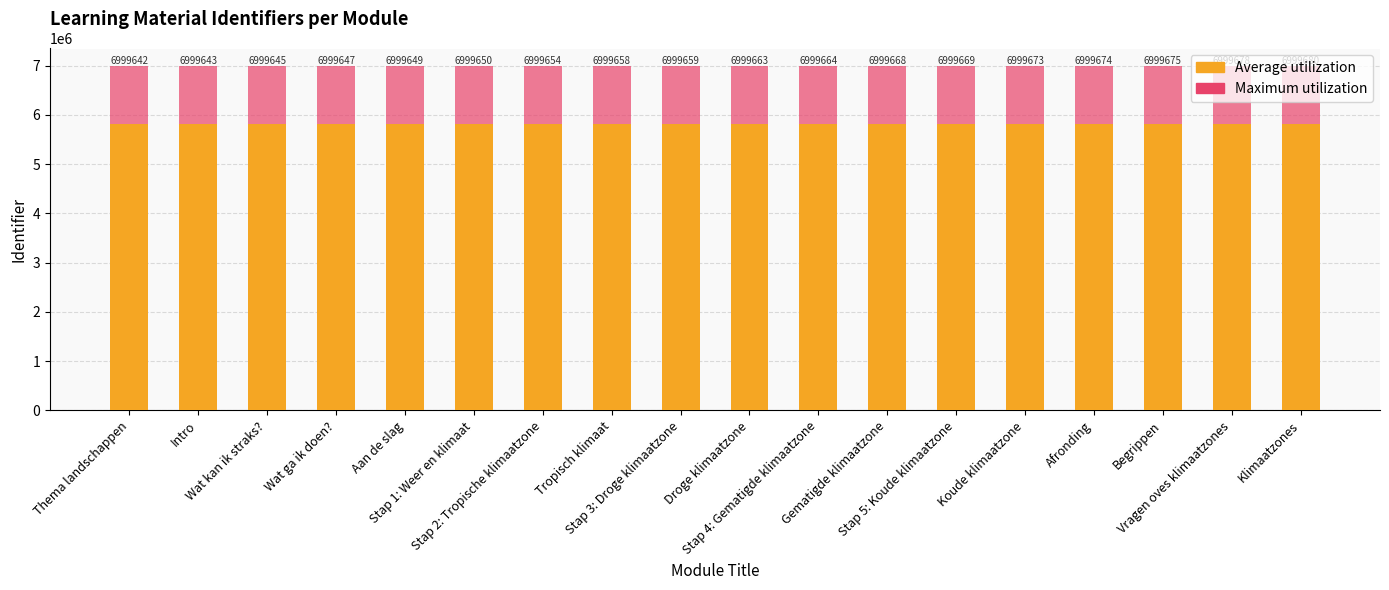

What are all the series names shown in the legend?

Average utilization, Maximum utilization